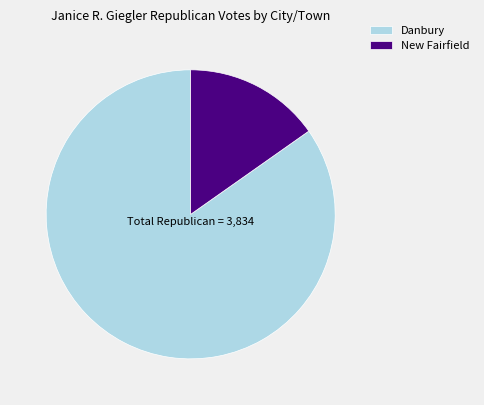

Rank the categories by value from lowest to highest.

New Fairfield, Danbury